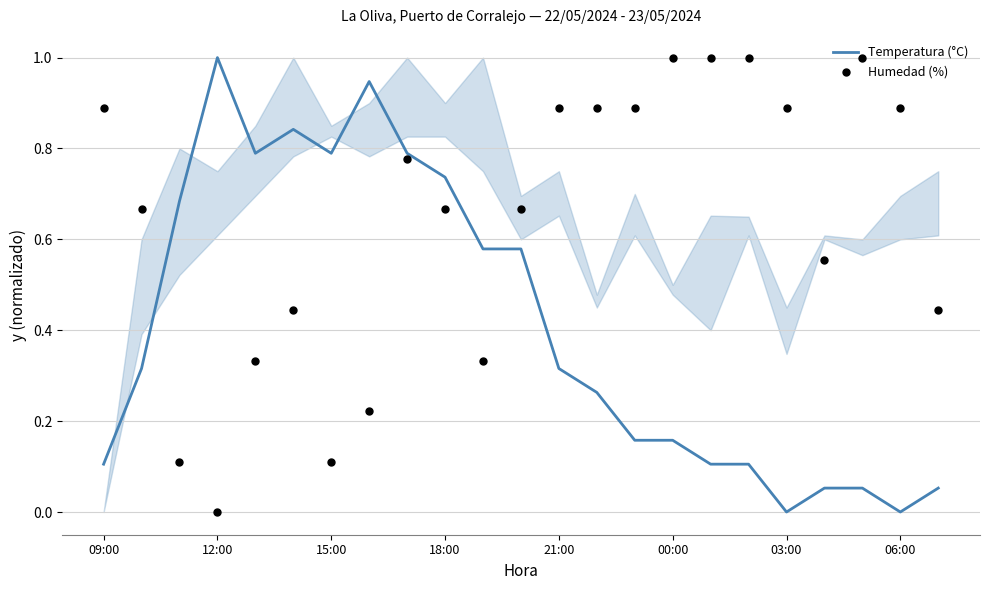

Which series contains the lowest Y value?

Temperatura (°C)